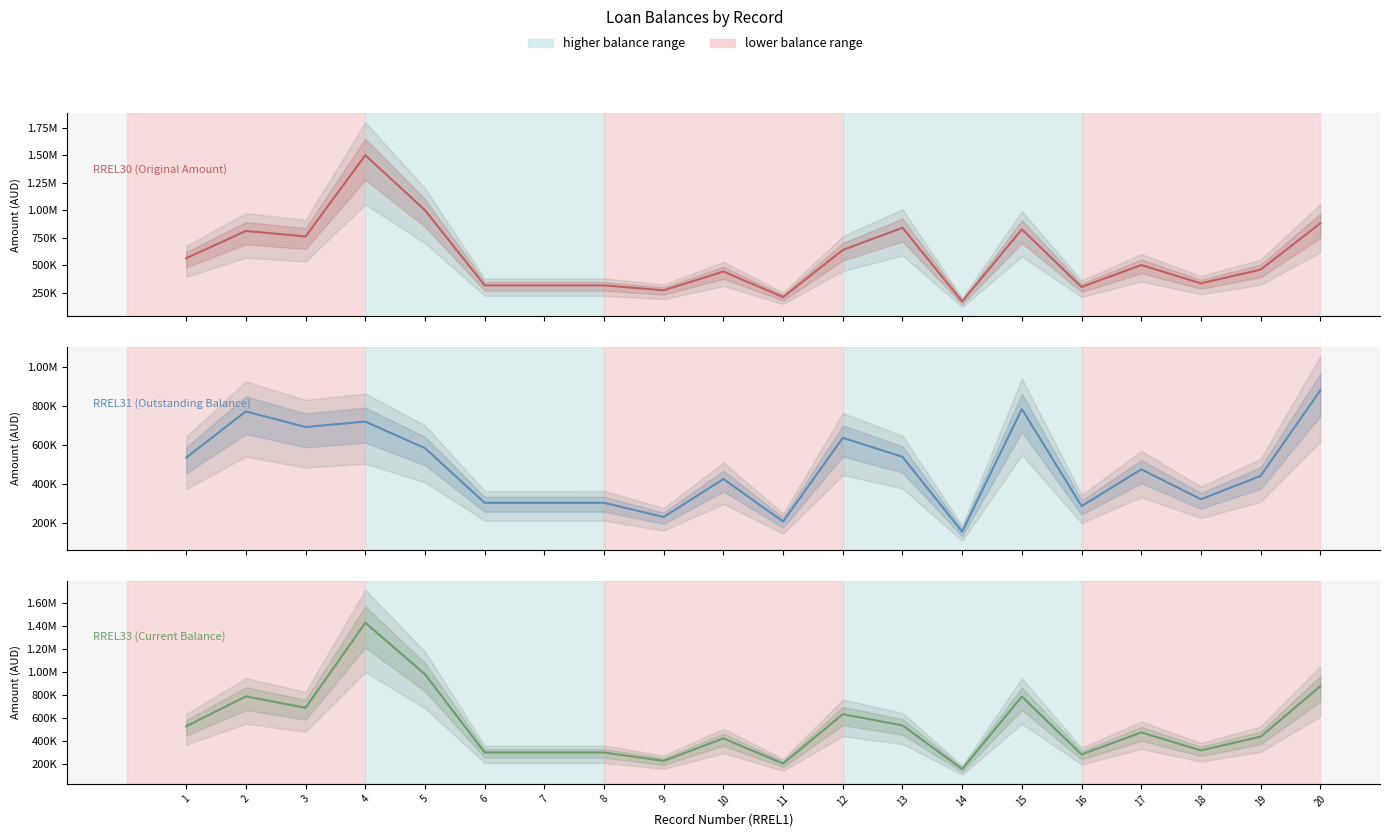

What is the sum of the RREL33 (Current values at 16 and 1?

818958.0